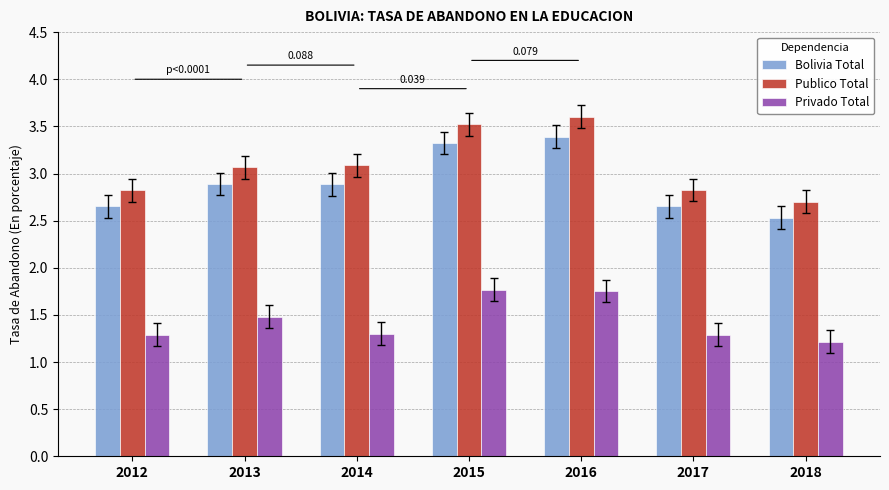

Between 2013 and 2017, which series saw the biggest shift?

Publico Total